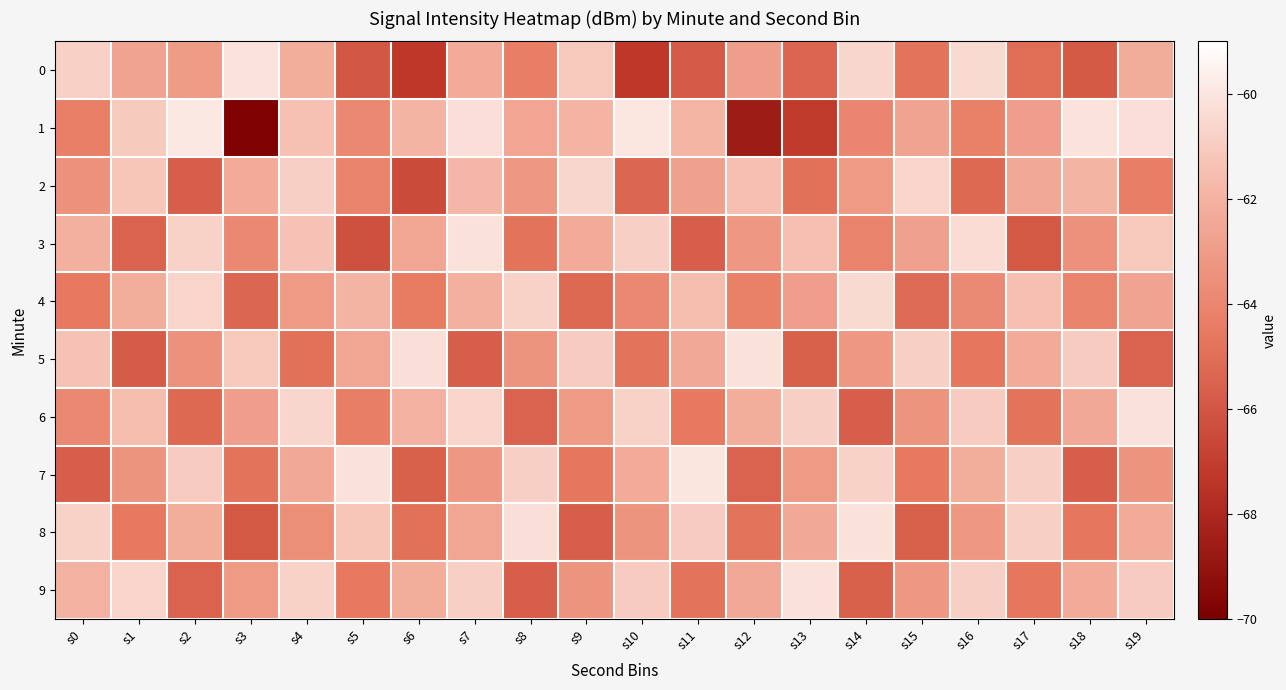

What is the difference between the highest and lowest values at s0?

4.9